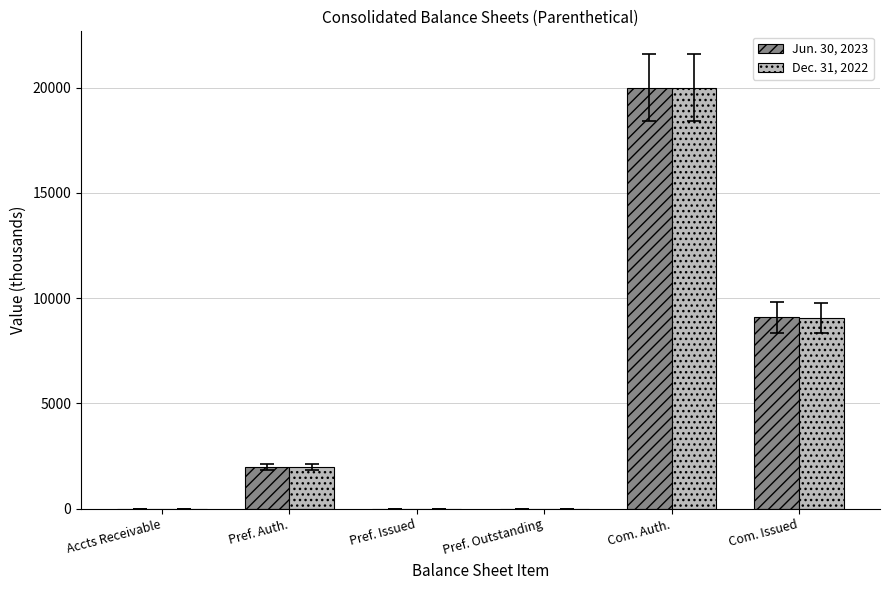

Is the value of Dec. 31, 2022 at Pref. Outstanding greater than the value of Jun. 30, 2023 at Com. Issued?

No